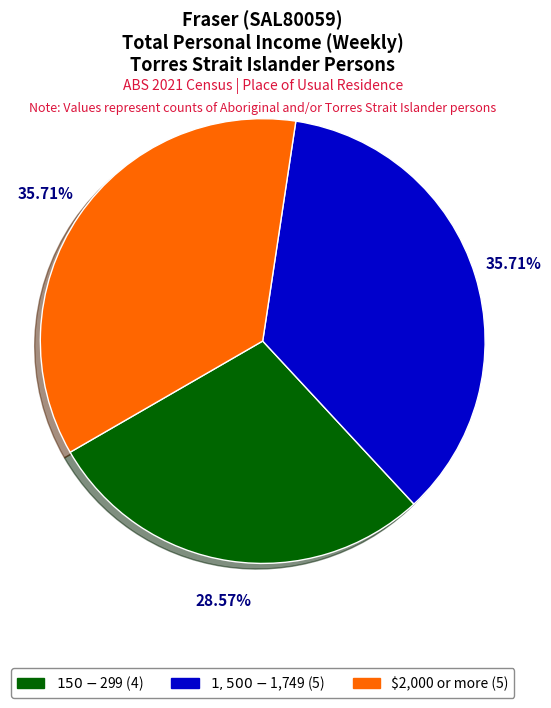

What percentage do $1,500-$1,749 and $150-$299 together represent?

64.3%